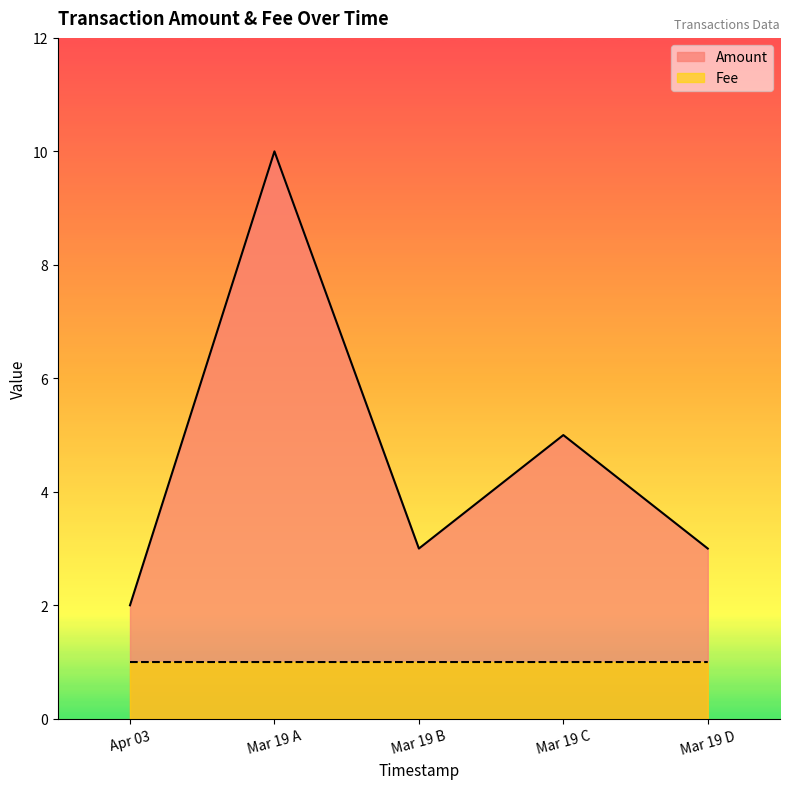

Between Mar 19 B and Mar 19 C, which series saw the biggest shift?

Amount